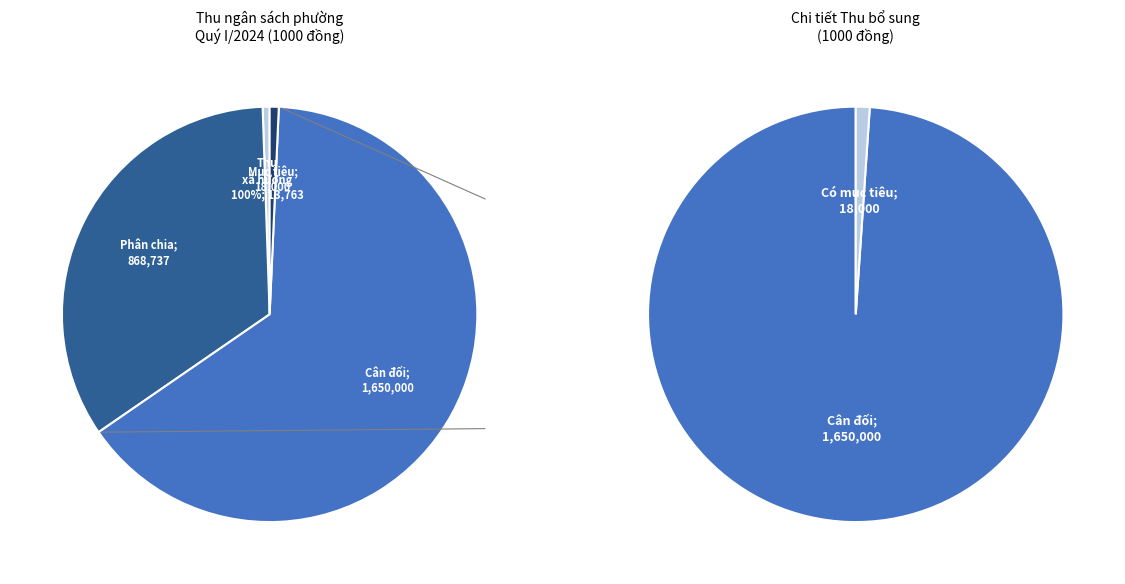

Rank the categories by value from lowest to highest.

Các khoản thu xã hưởng 100%, Thu bổ sung có mục tiêu, Các khoản thu phân chia theo tỷ lệ, Thu bổ sung cân đối